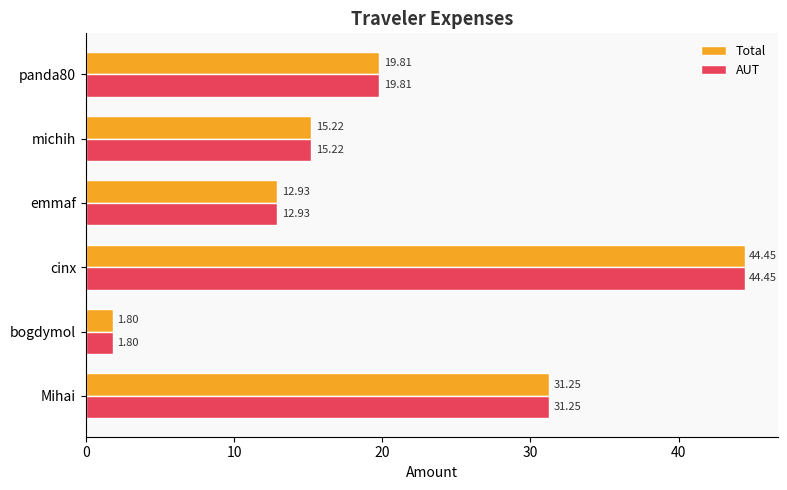

List the labels in order of Total value, largest first.

cinx, Mihai, panda80, michih, emmaf, bogdymol